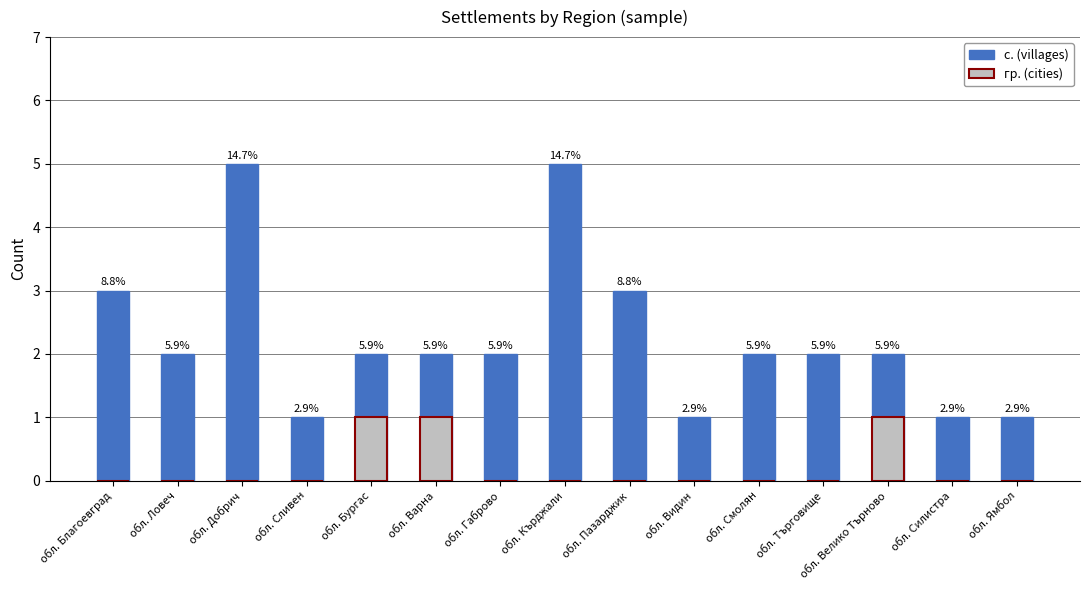

What position from the right is обл. Габрово?

9